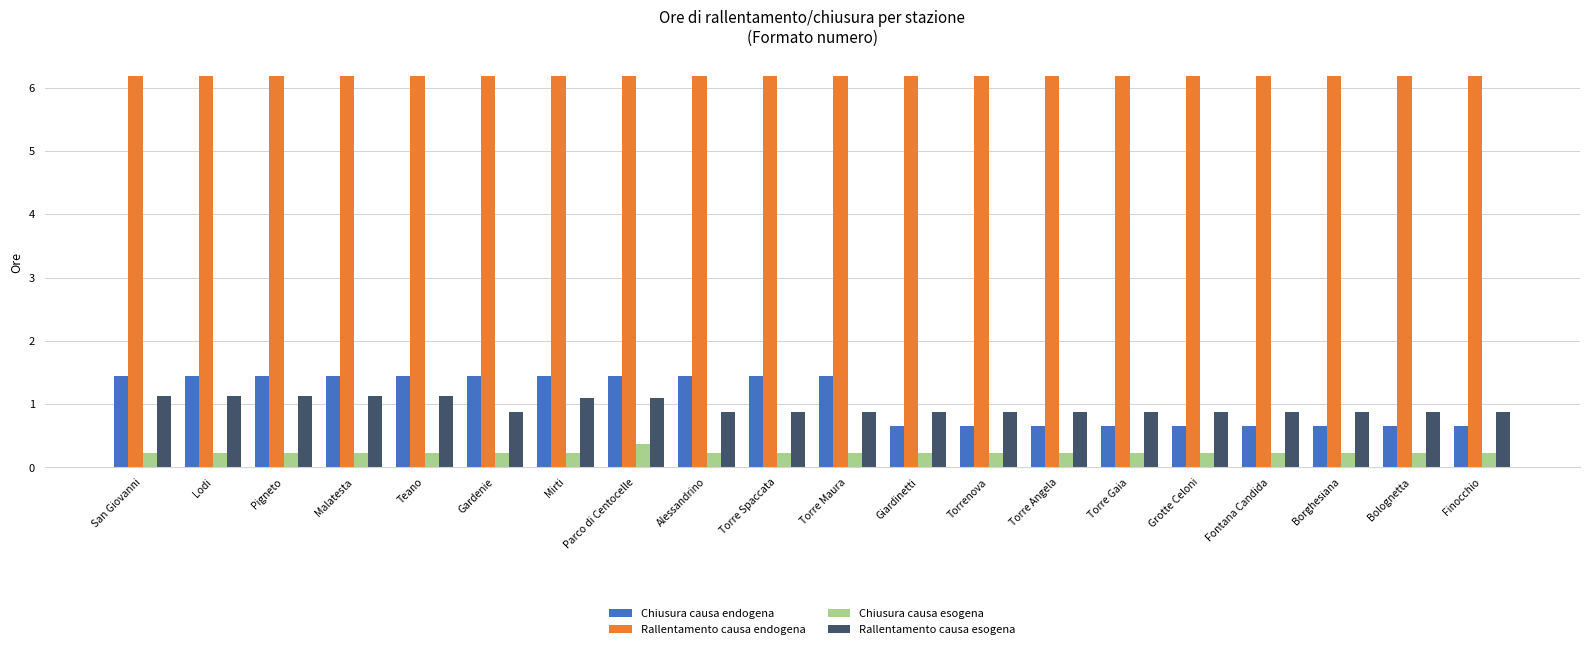

How many values in the Chiusura causa endogena series exceed 1?

11